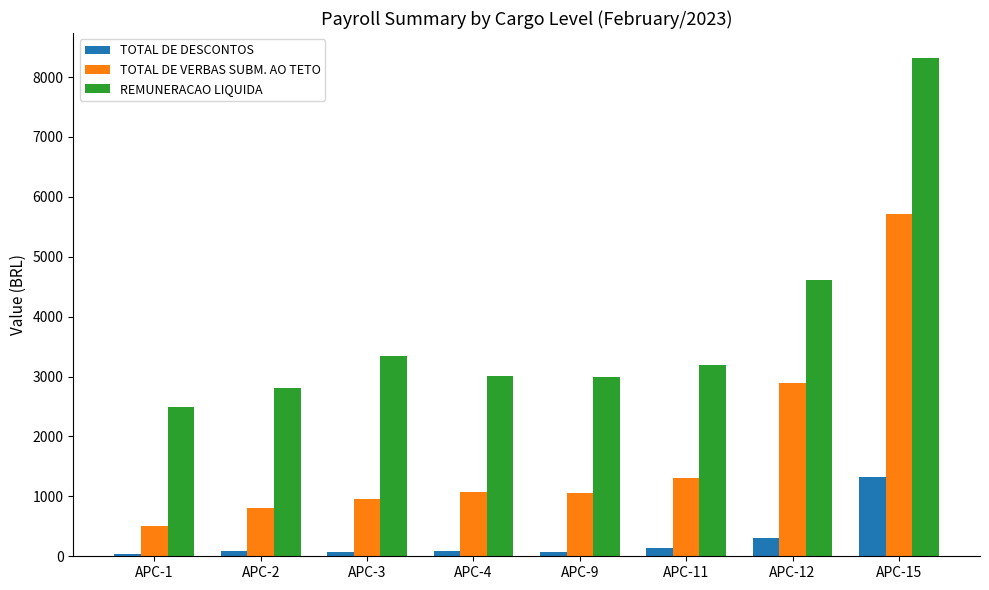

Are the bars horizontal?

No